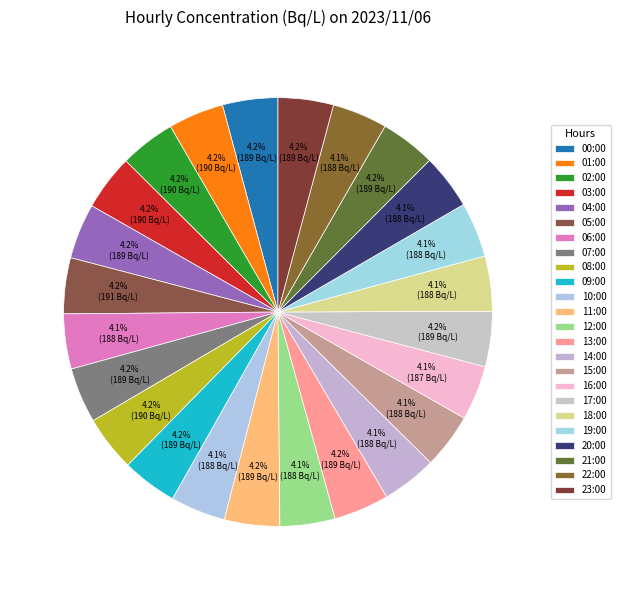

To the nearest percent, what is the combined percentage of 16:00 and 04:00?

8%